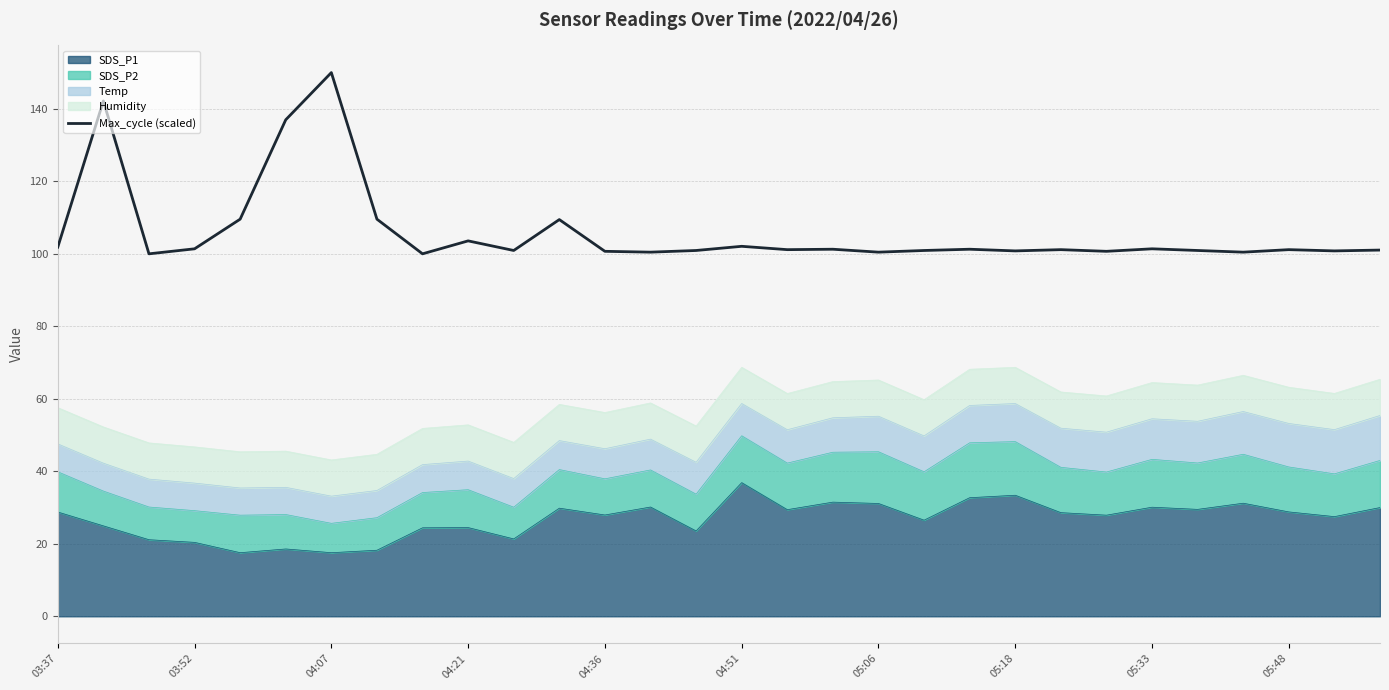

What is the ratio of the value at 05:18 to the value at 05:33?

1.1